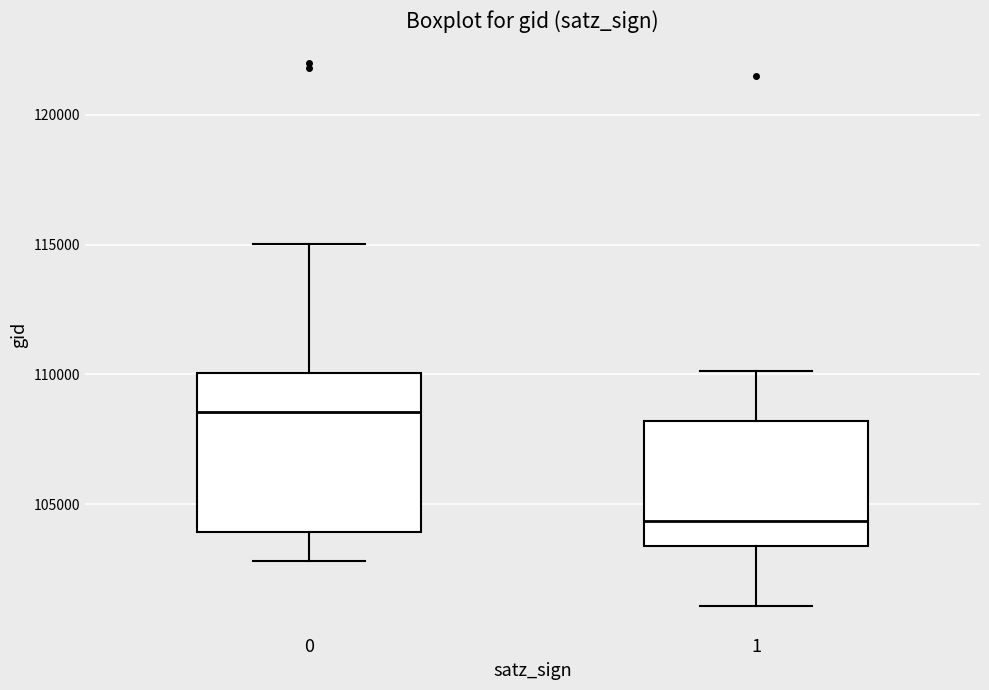

Where does the upper whisker of the box at x = 0 end on the y-axis? The values are not printed on the chart, so give them approximately, as read against the axis.

115000